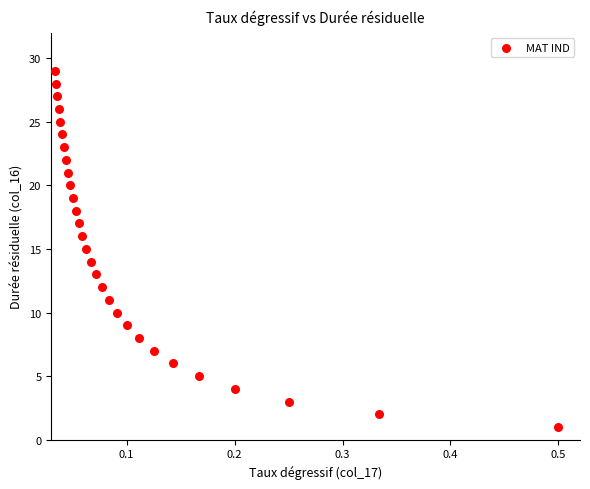

What is the range of Y values (max minus min)?

28